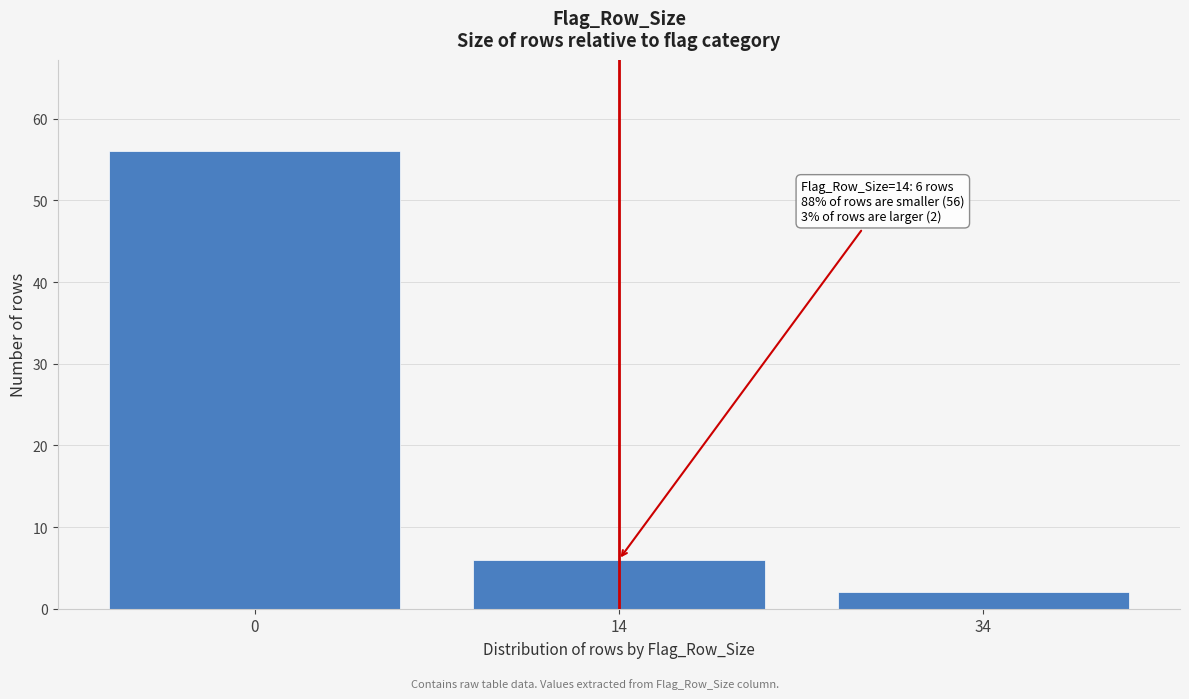

Reading left to right, extract all data points from this chart.

56	6	2